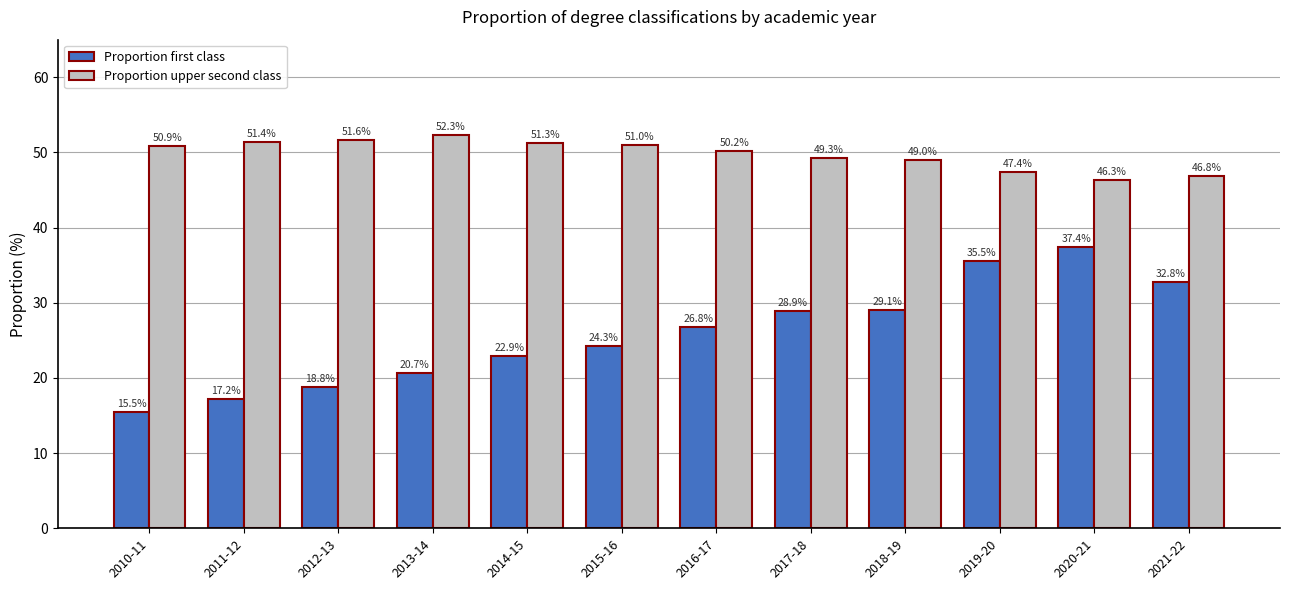

Rank the series at 2020-21 from lowest to highest value.

Proportion first class, Proportion upper second class